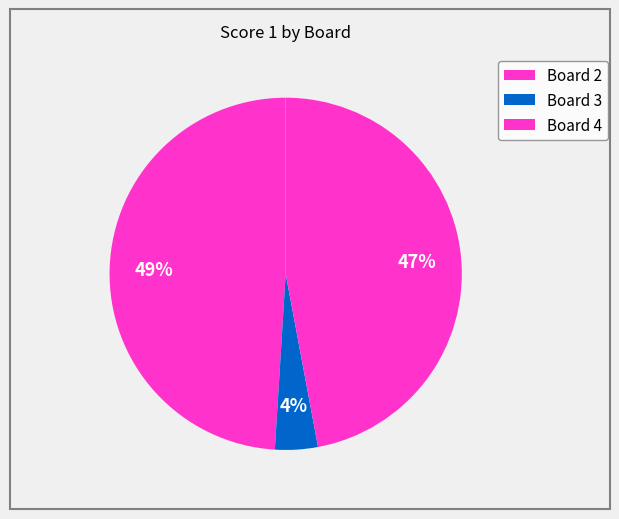

How many segments does this pie chart have?

3